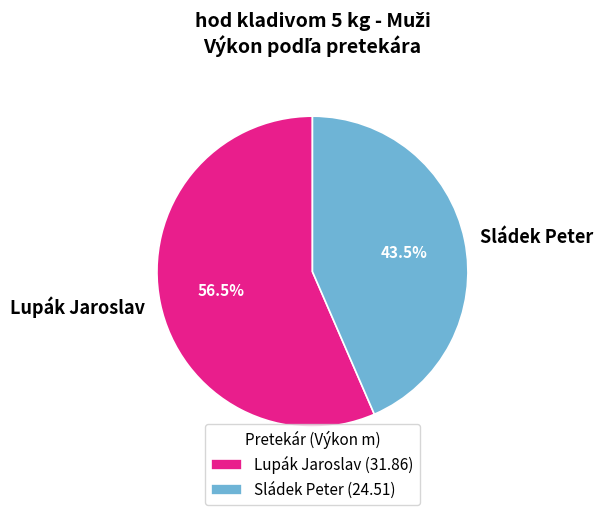

To the nearest percent, what is the difference between the largest and smallest slice percentages?

13%